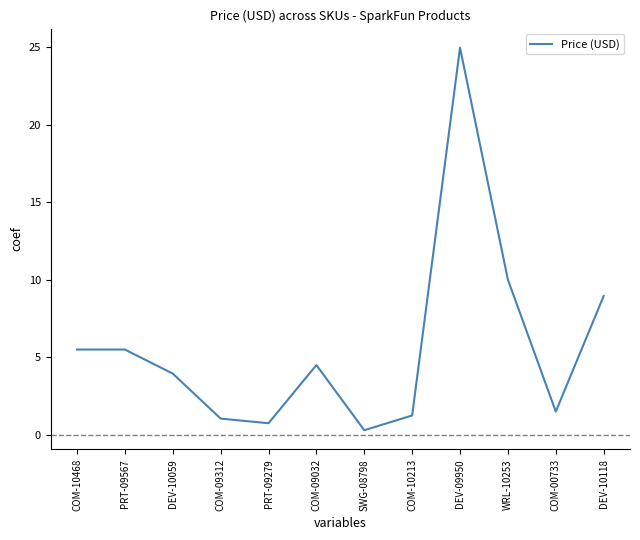

What is the average value?

5.7